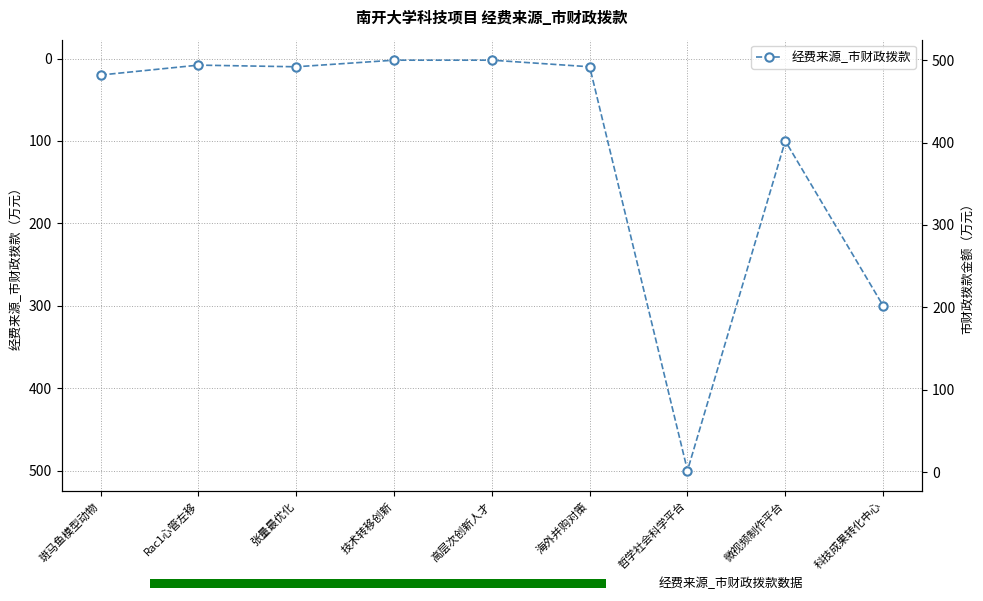

True or false: the data shows 14 at 海外并购对策.

False